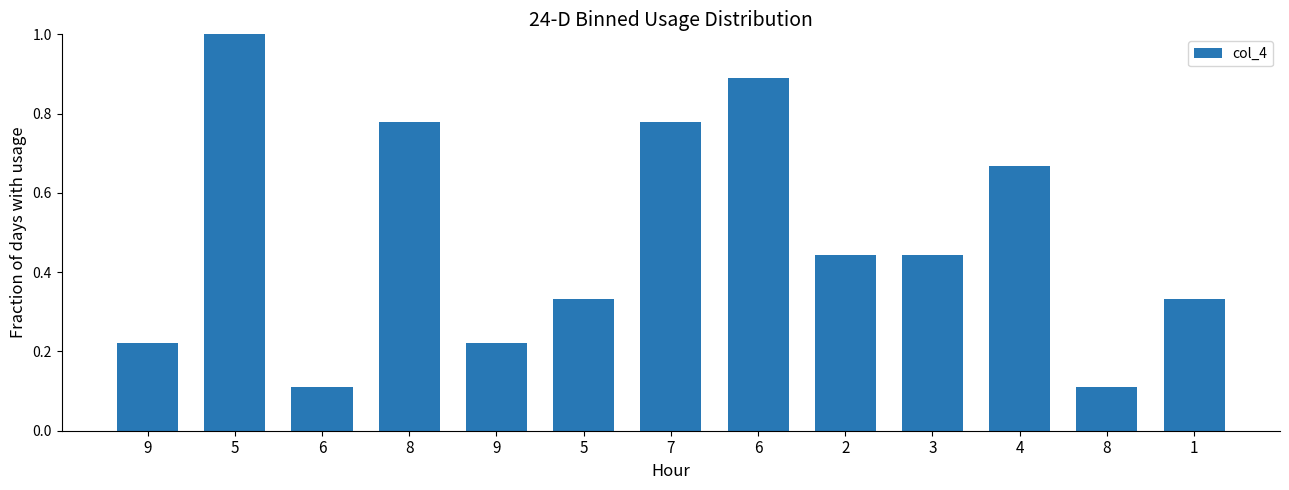

Count the number of categories in the chart.

13